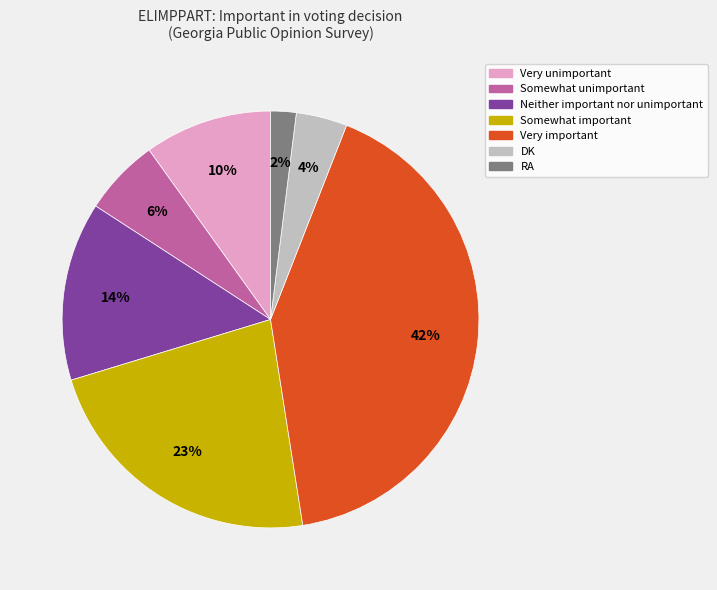

The Very unimportant slice represents 10% of the pie. True or false?

True